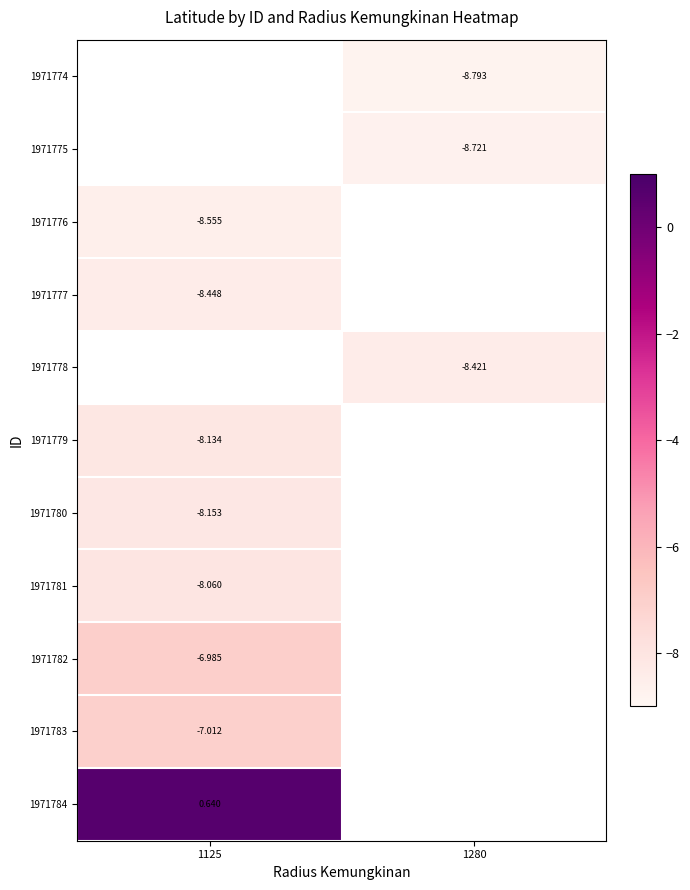

Is the value of 1971774 at 1280 greater than the value of 1971780 at 1125?

No